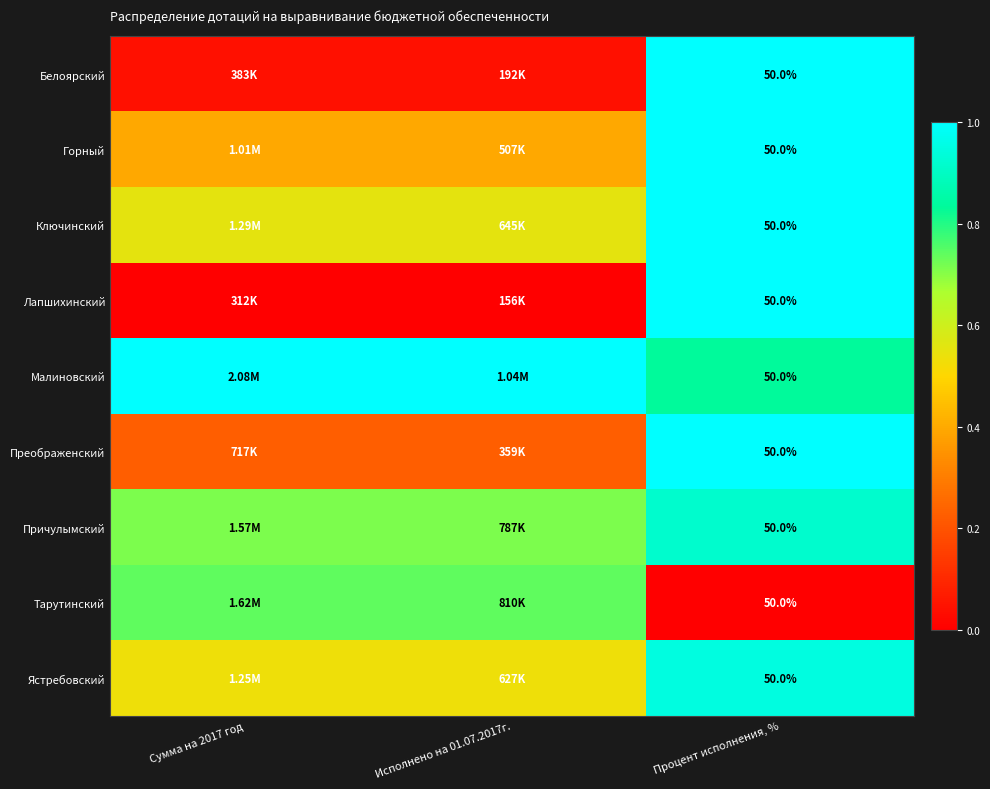

True or false: Ястребовский has a value of 0.3 at Сумма на 2017 год.

False